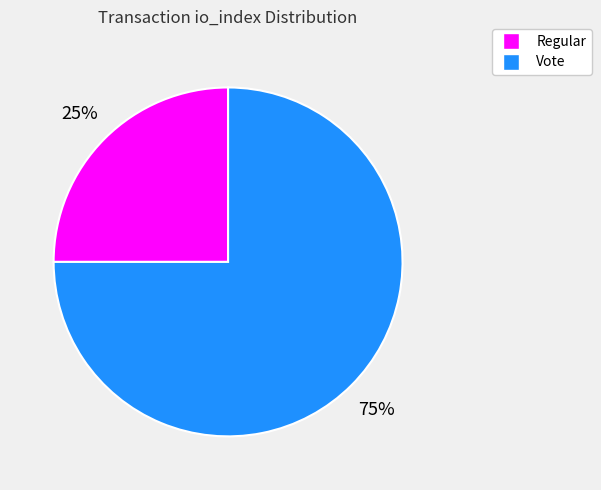

True or false: Vote accounts for 87% of the total.

False